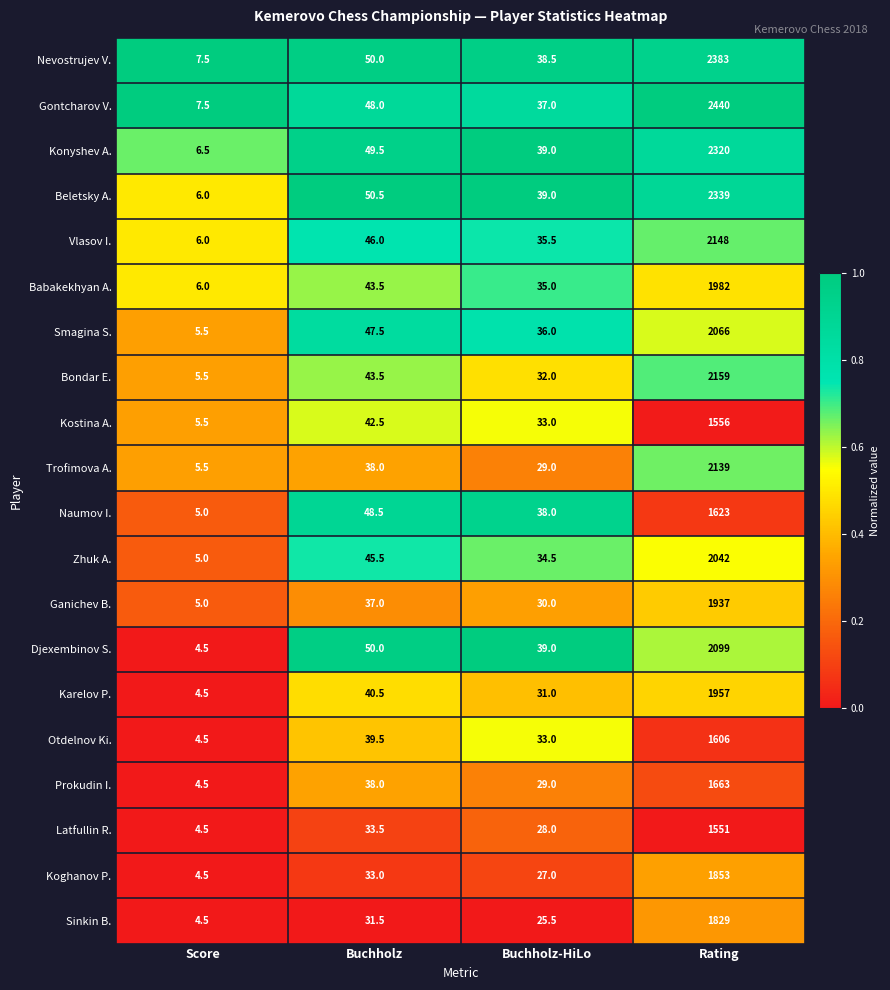

How many series are shown in this chart?

20